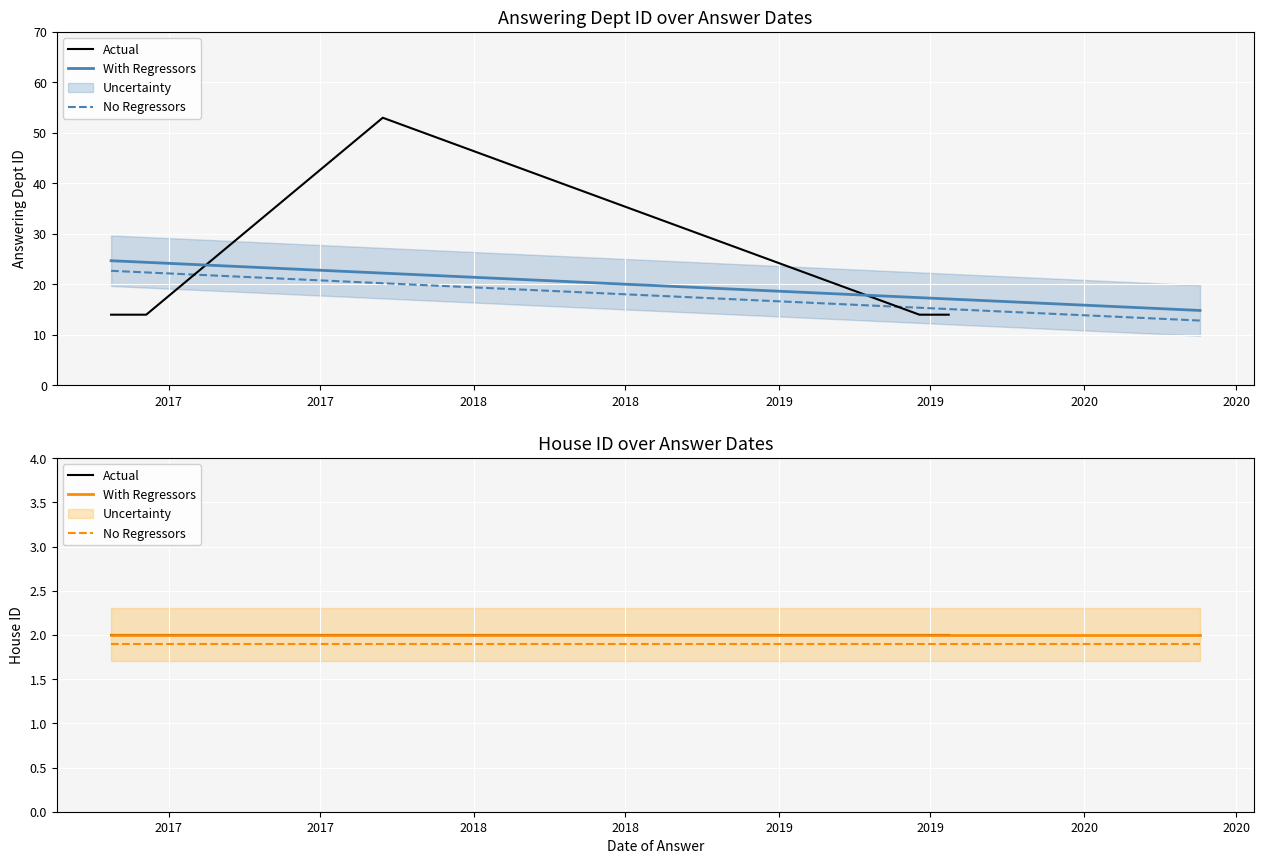

True or false: there are more than 2 points higher than both neighbors.

False